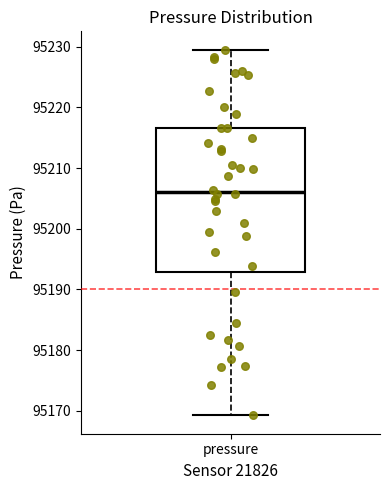

Read this box plot against the y-axis: the position of the median line, the range covered by the box, and the ends of both whiskers. The values are not printed on the chart, so give them approximately, as read against the axis.

median 95206, box 95193 to 95217, whiskers 95169 to 95230